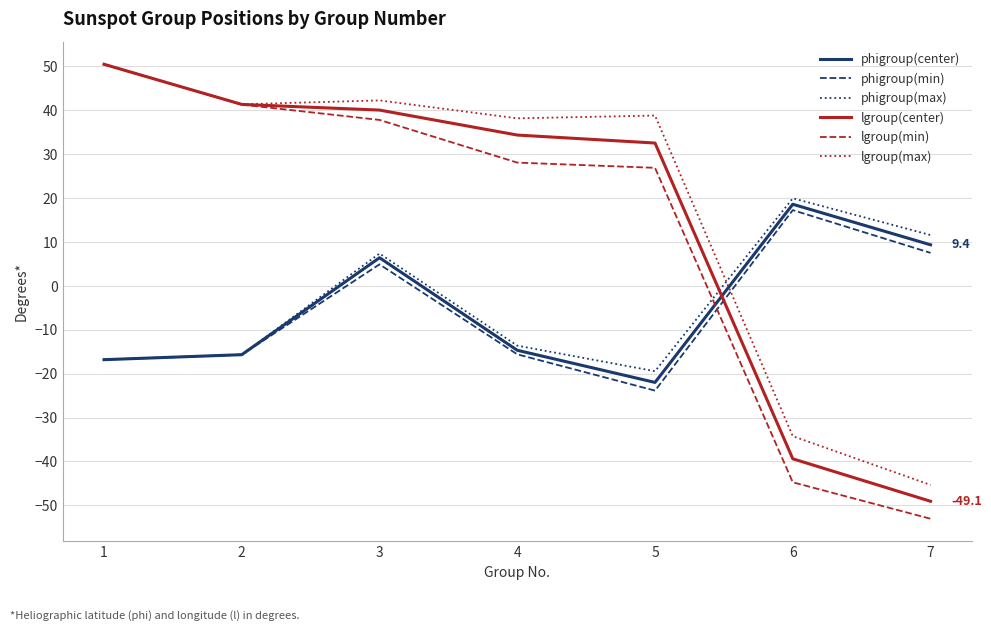

What value does the lgroup(max) series have at 1?

50.5